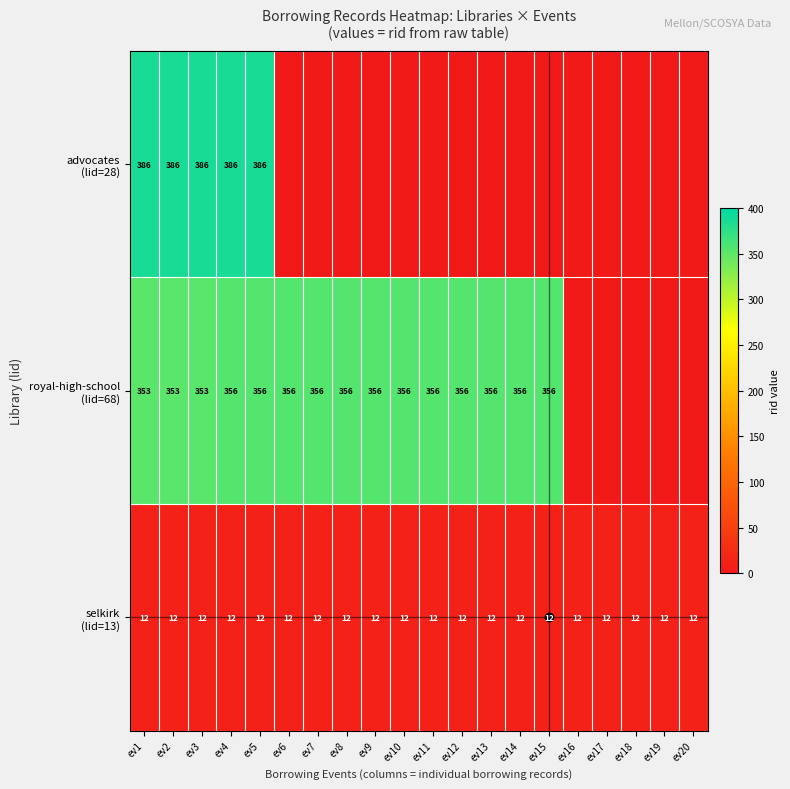

Which series has the widest spread of values?

advocates (lid=28)